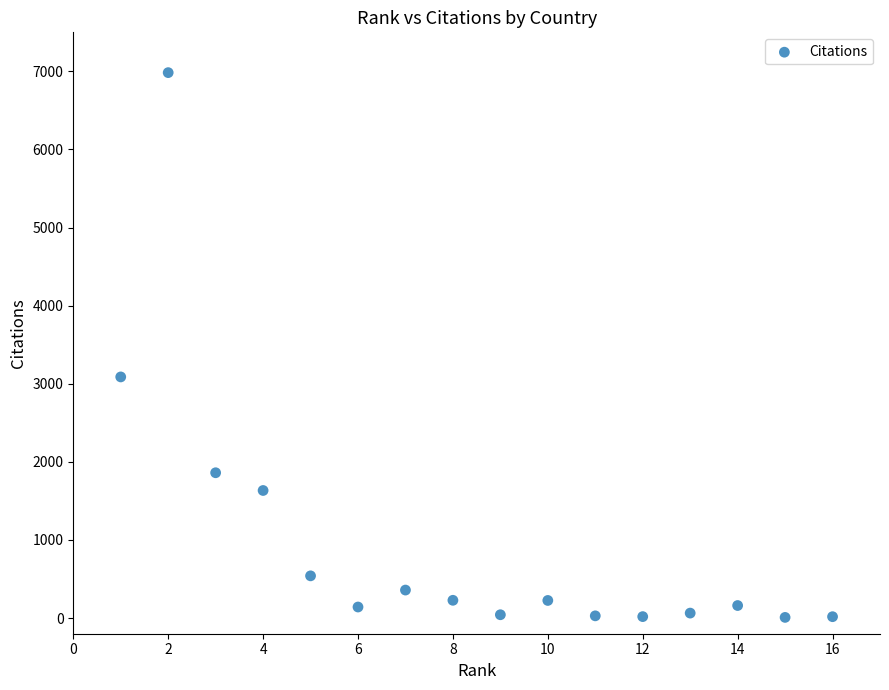

What is the range of Y values (max minus min)?

6975